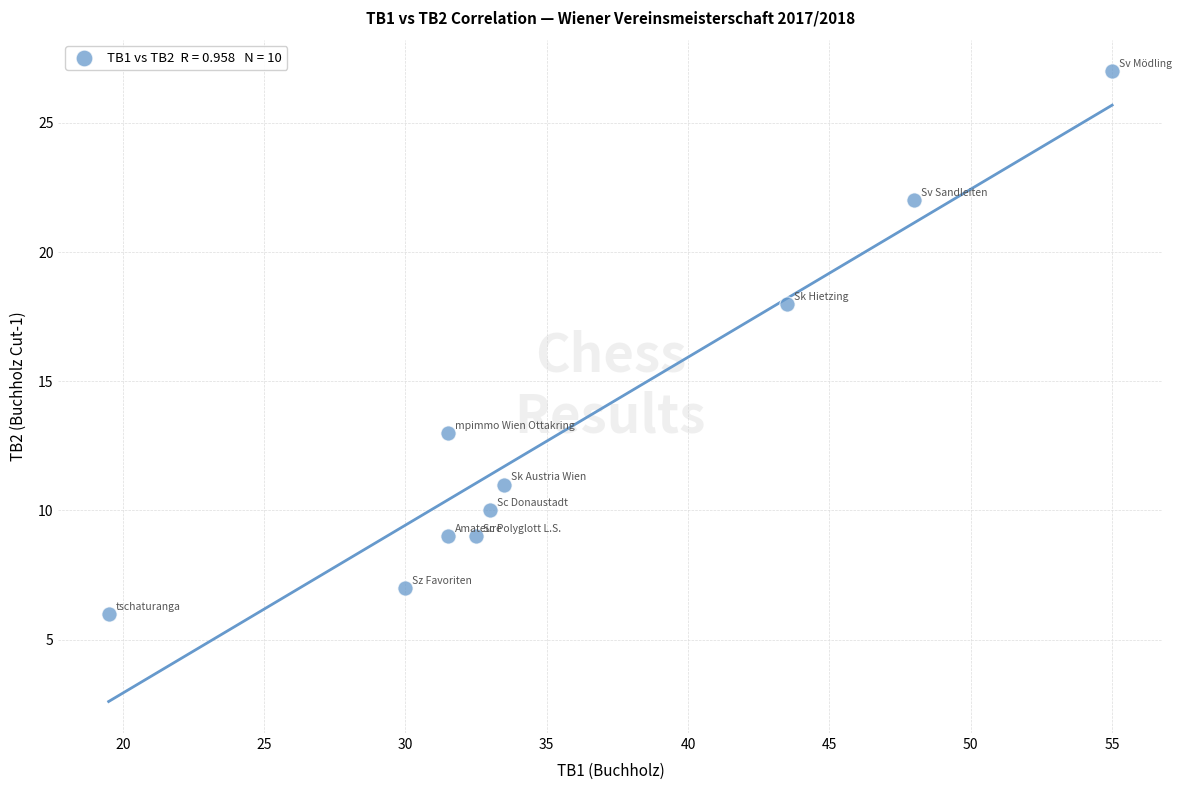

What Y value in the scatter plot is closest to 16?

18